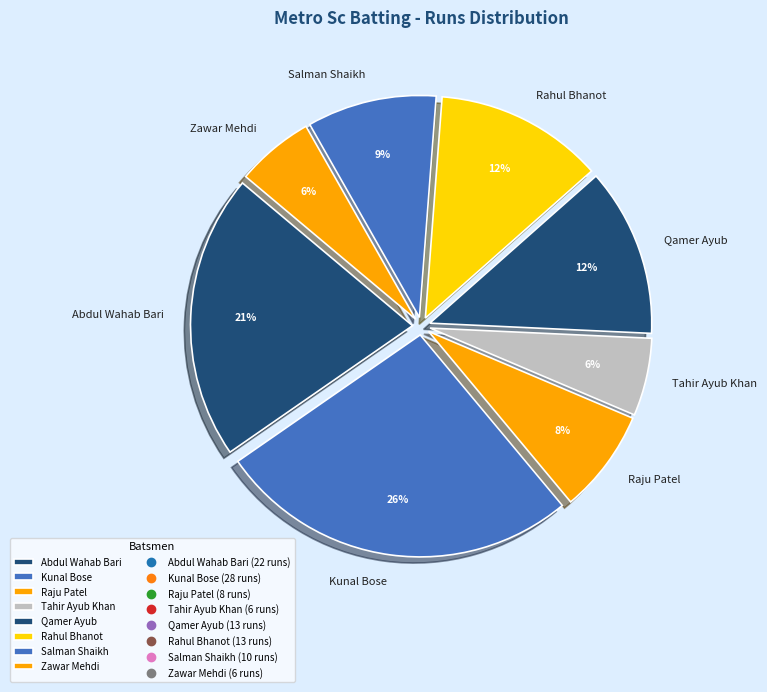

To the nearest percent, what percentage of the pie is Abdul Wahab Bari?

21%